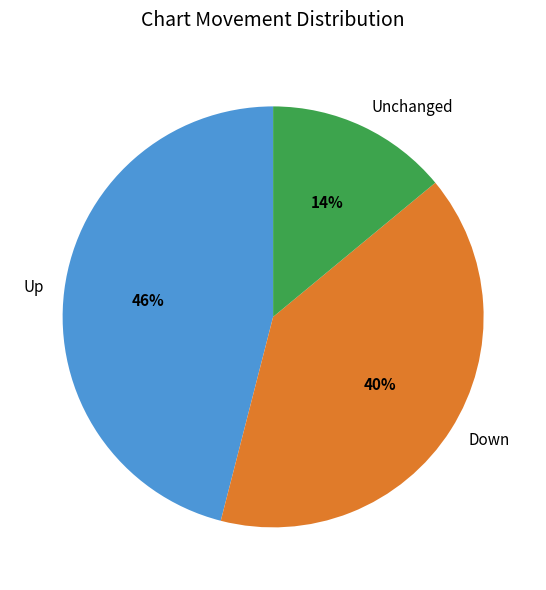

To the nearest percent, what is the combined percentage of Up and Unchanged?

60%